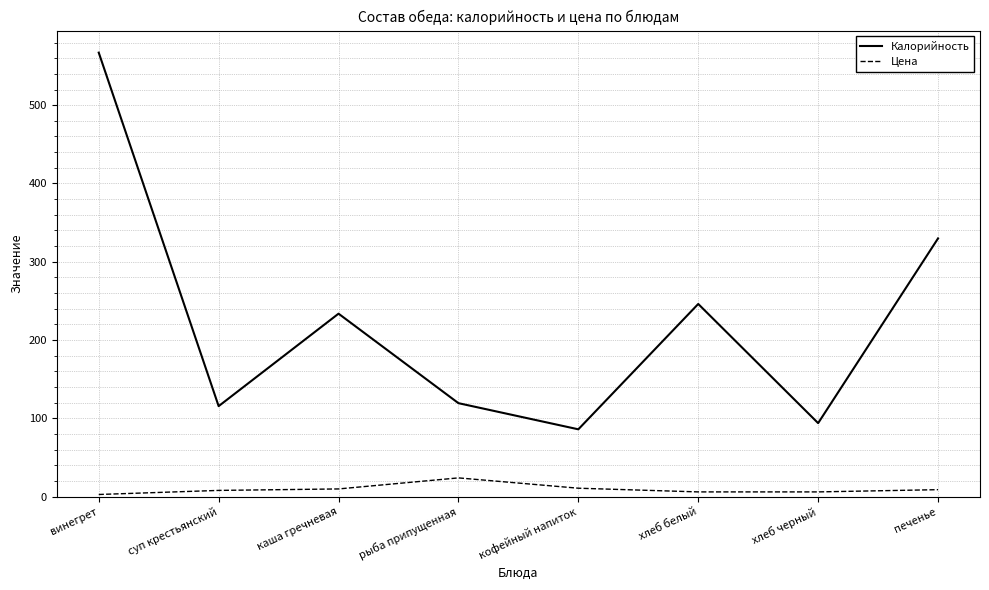

What position from the right is каша гречневая?

6